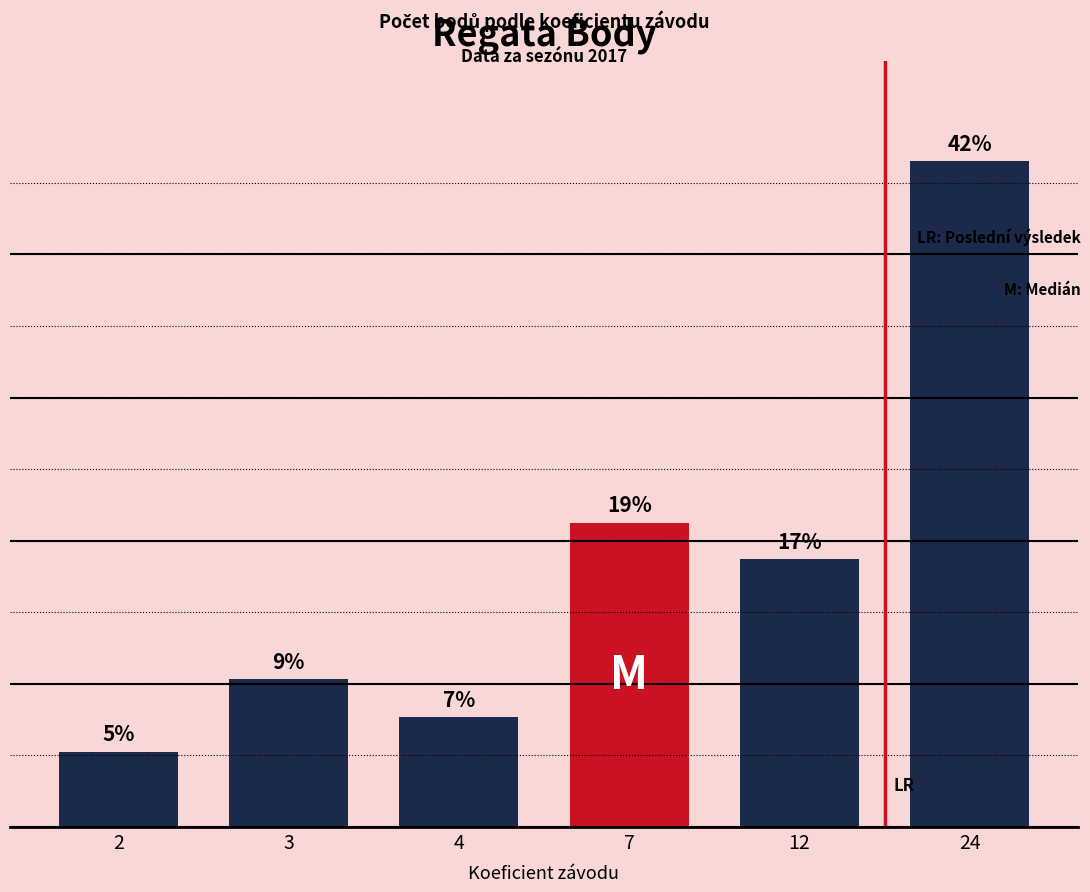

What is the difference between the values at 2 and 24?

16494